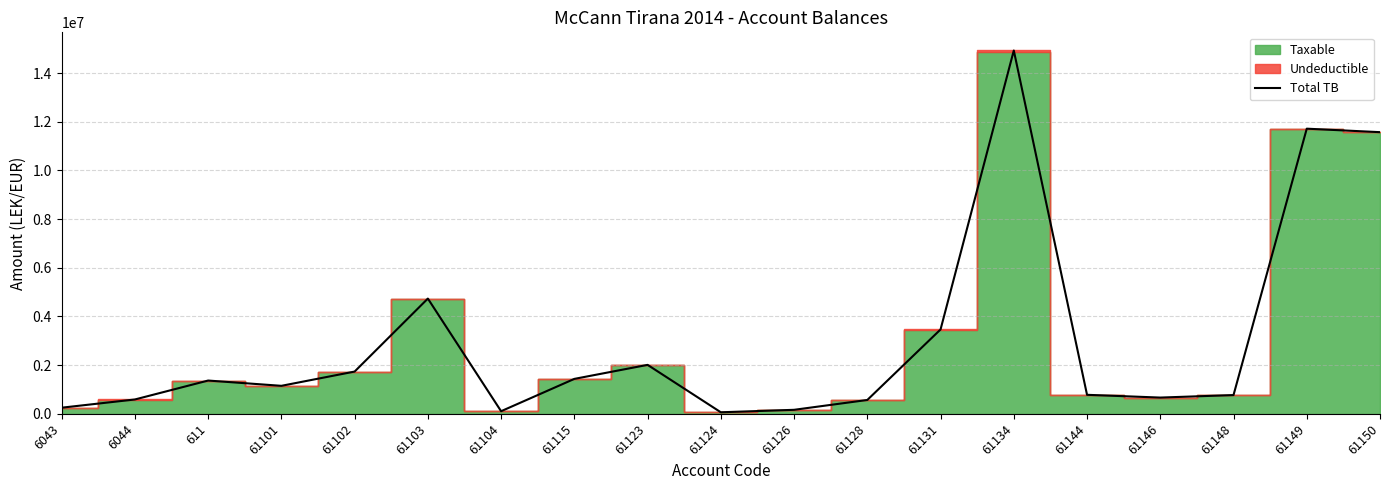

At which category does the data reach its first local peak?

611